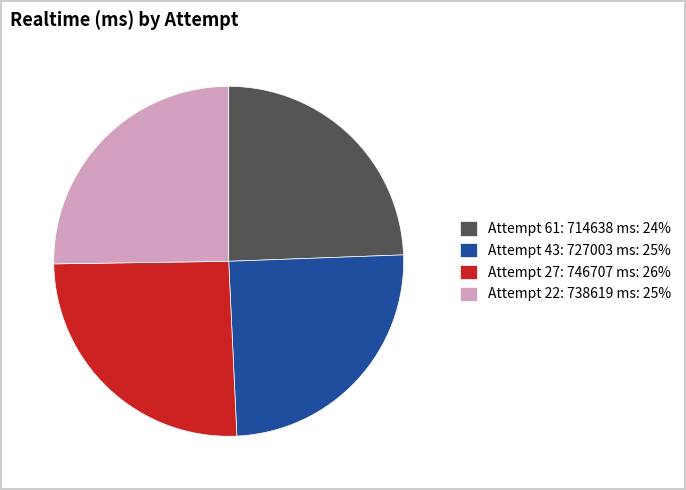

Is Attempt 27: 746707 ms: 26% the majority of the pie?

No